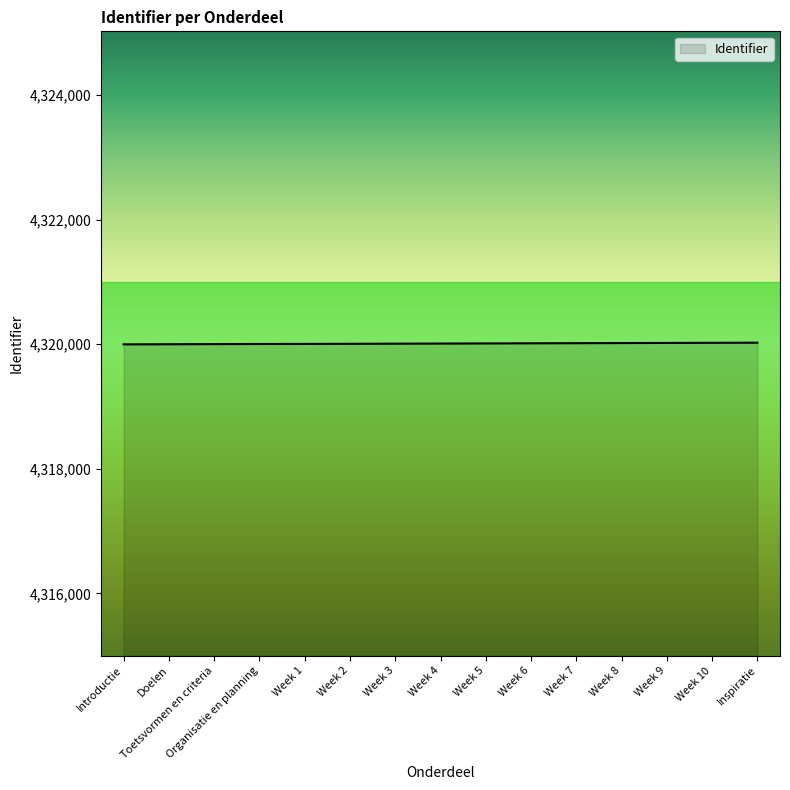

Read the value at Doelen.

4320000